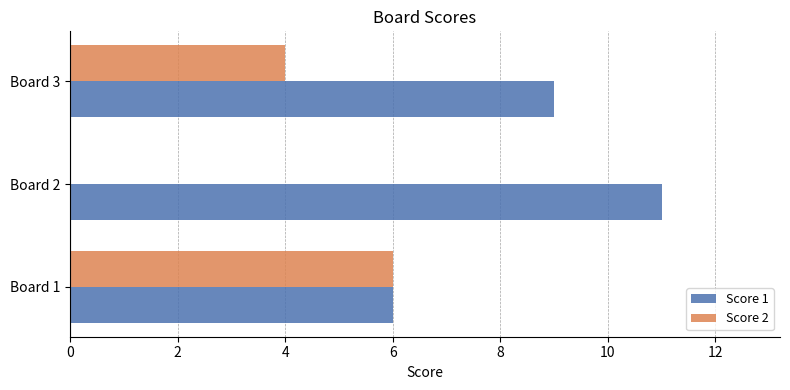

At which label does Score 1 reach its peak?

Board 2